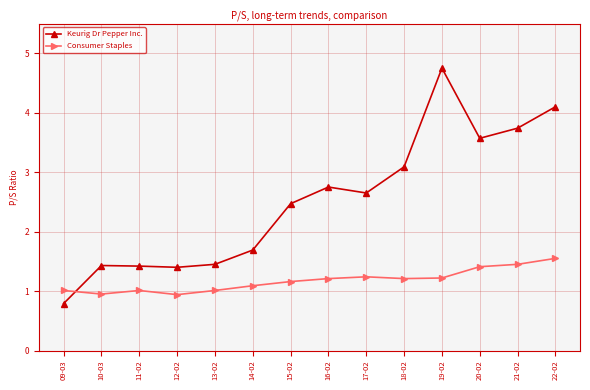

The value of Keurig Dr Pepper Inc. at 11-02 is 1.4. True or false?

True